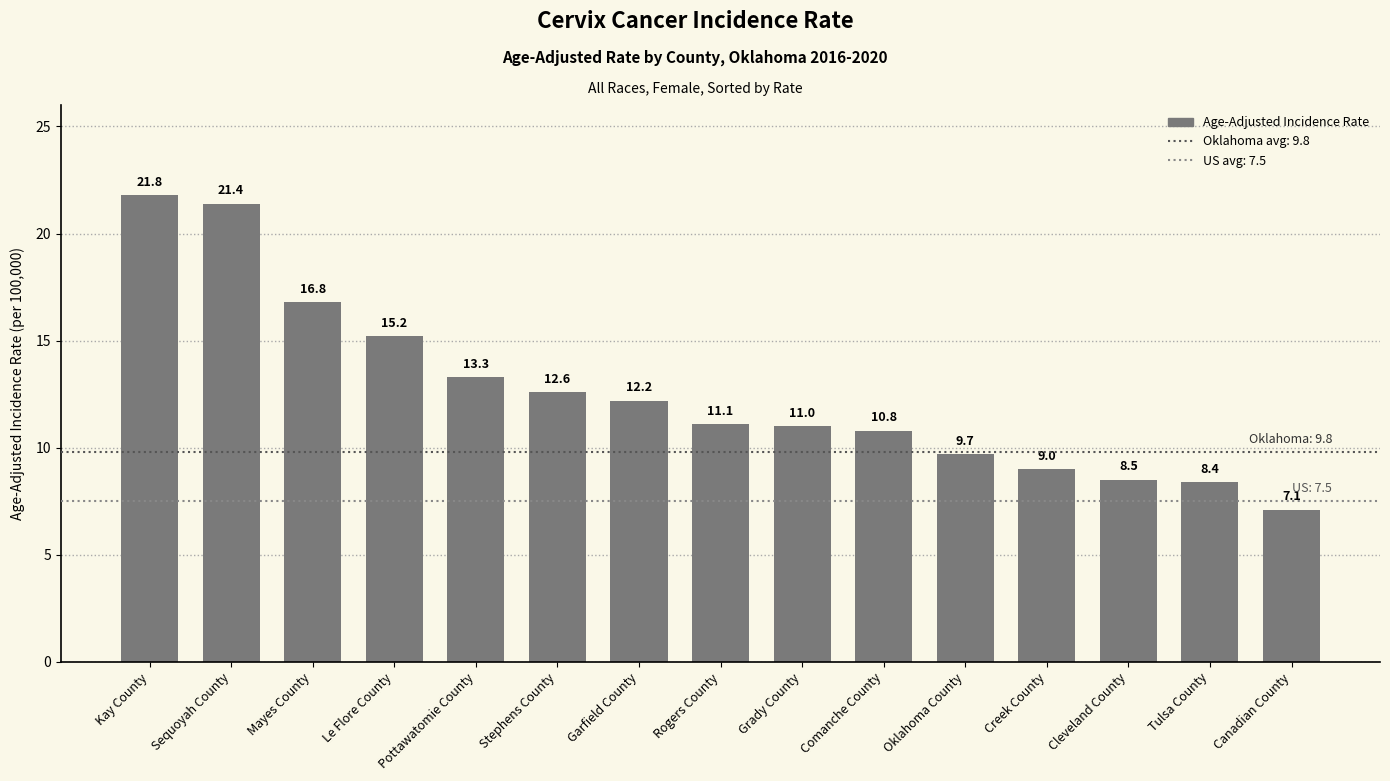

How many bars are there in total?

15